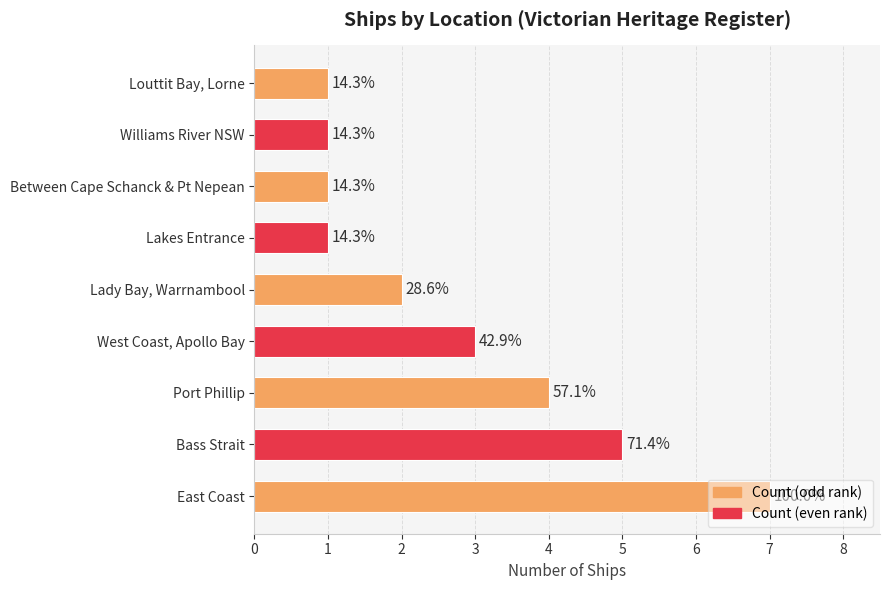

Are the bars horizontal?

Yes